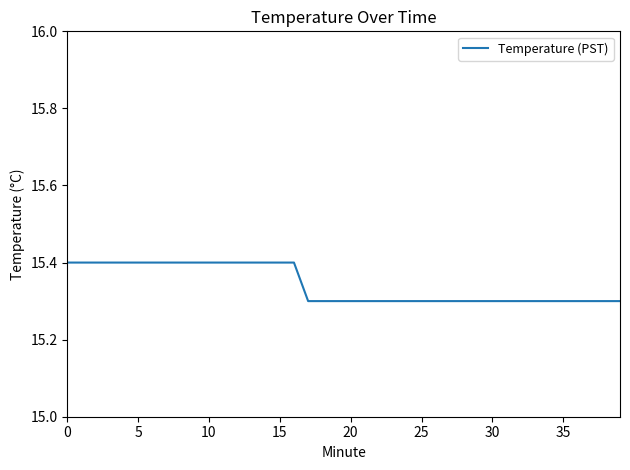

What is the maximum value shown in the chart?

15.4